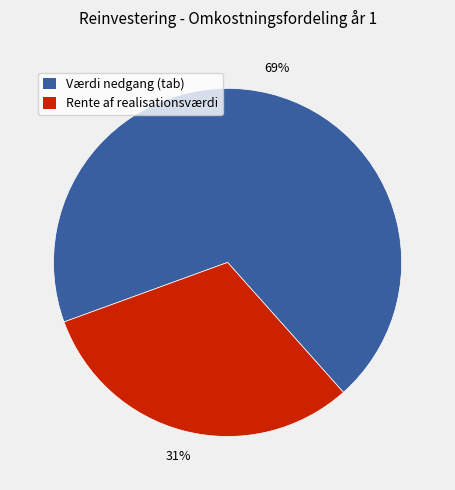

To the nearest percent, what is the average slice percentage?

50%